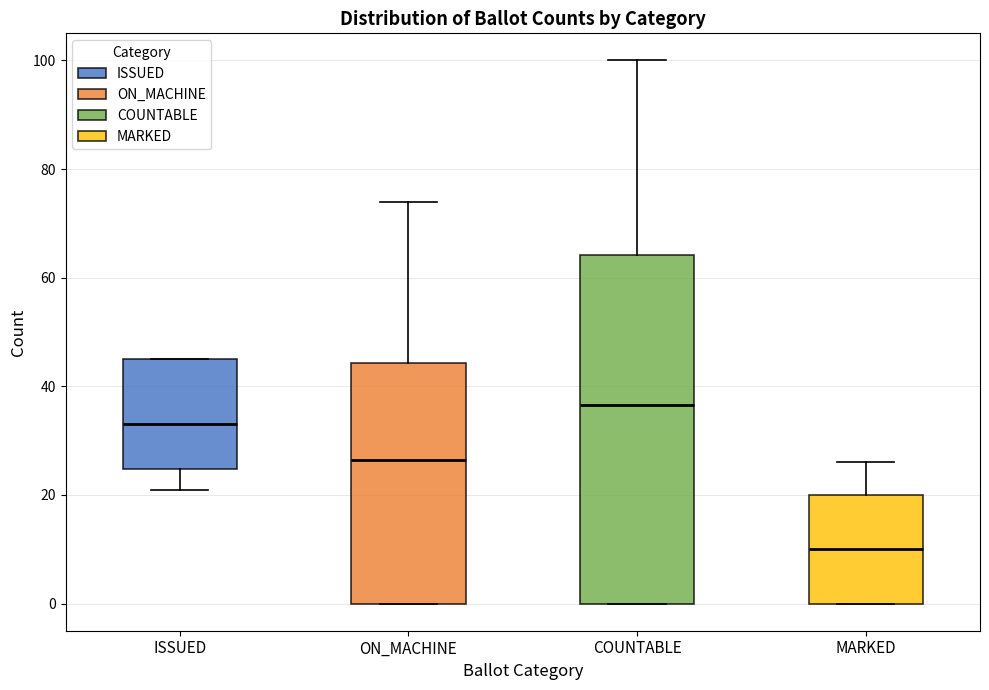

Comparing the boxes themselves (not the whiskers), which one is the tallest?

COUNTABLE